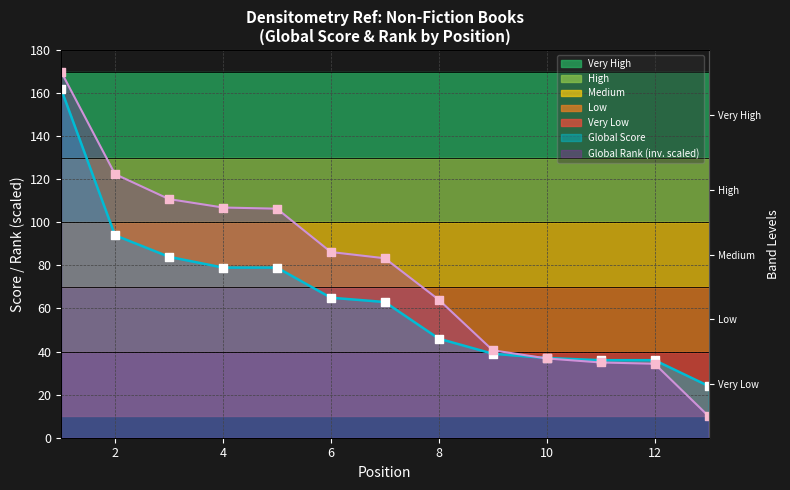

Is the value of Global Rank (scaled) at 13 greater than the value of Global Score at 9?

No